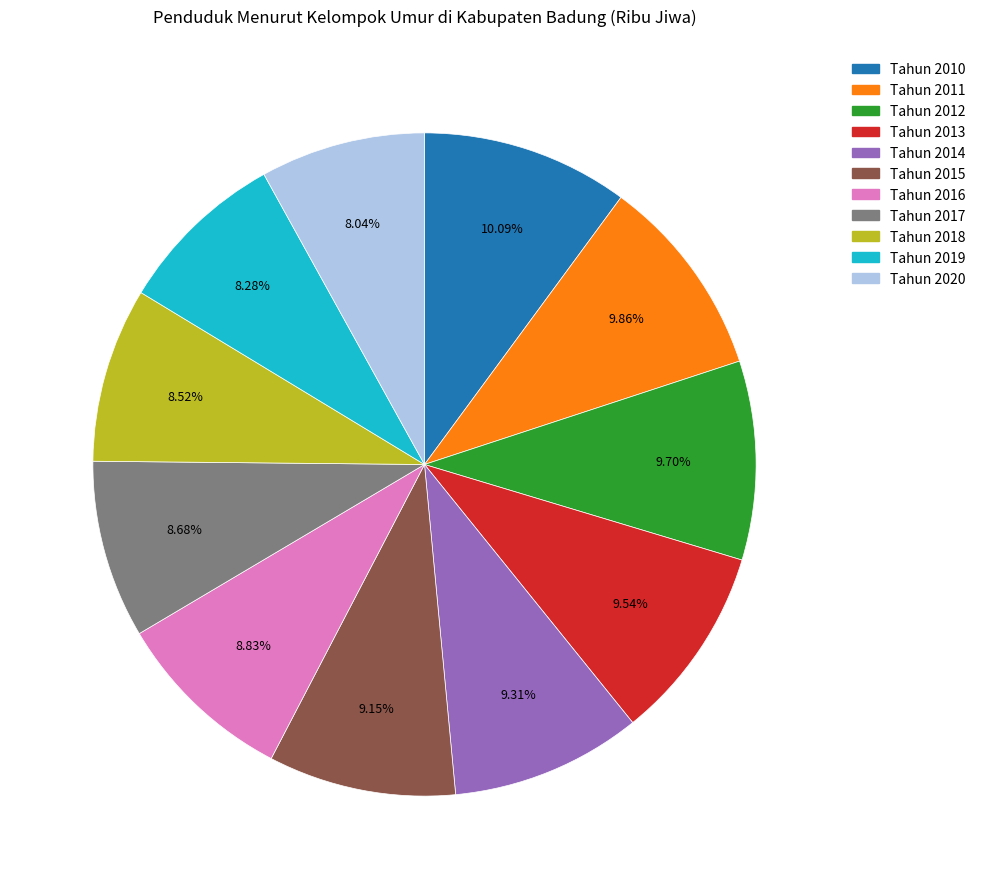

Which has a higher value, Tahun 2014 or Tahun 2017?

Tahun 2014